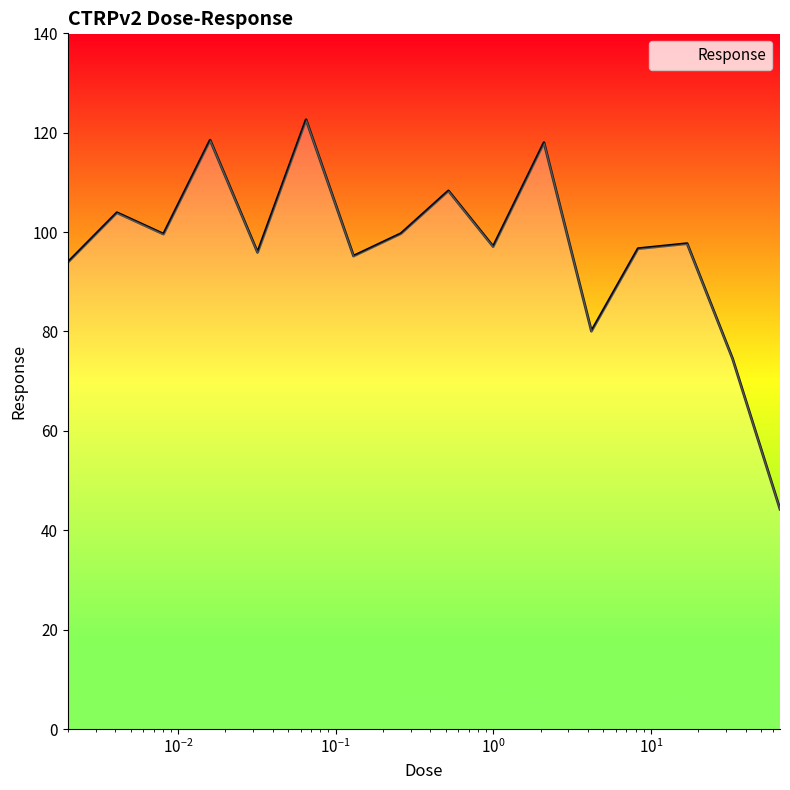

What is the maximum value shown in the chart?

122.6